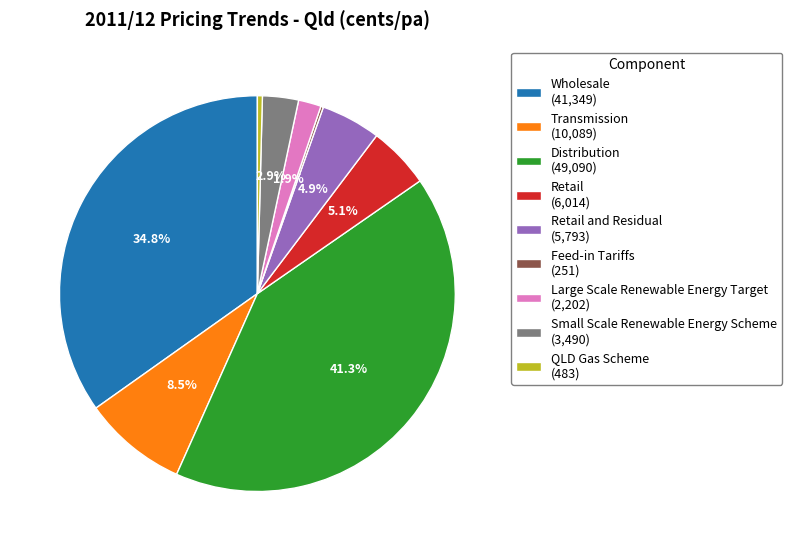

What is the largest slice in the pie chart?

Distribution (49,090)